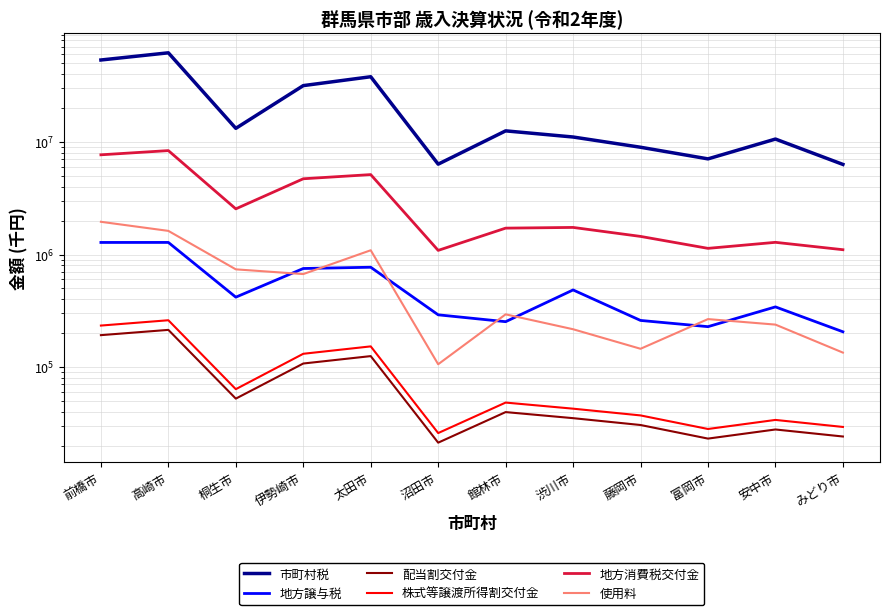

Is the value of 市町村税 at 館林市 greater than the value of 株式等譲渡所得割交付金 at 館林市?

Yes